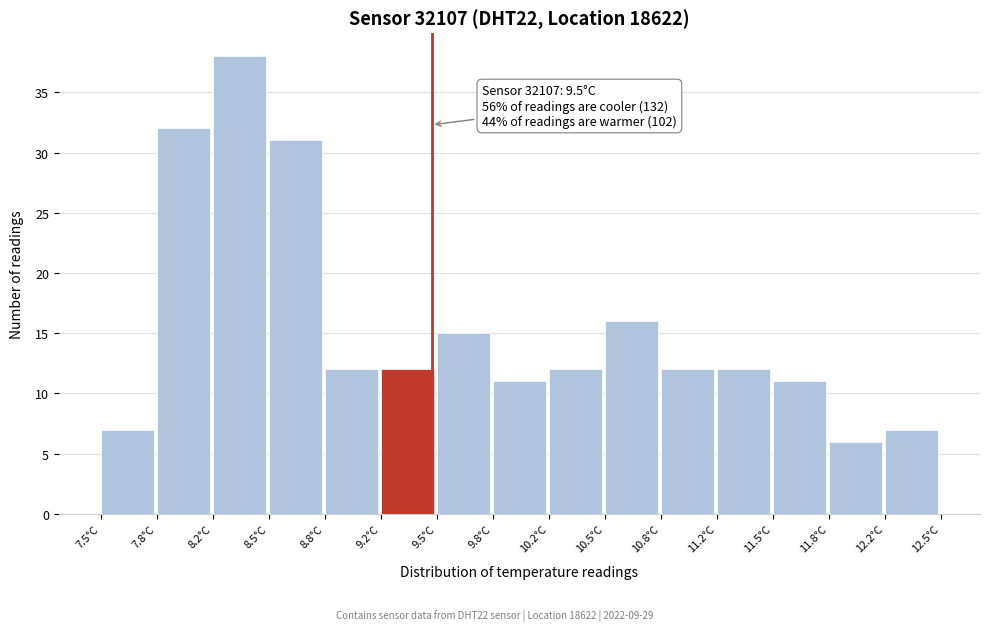

Over which range of the x-axis is the bar tallest?

8.15 to 8.50